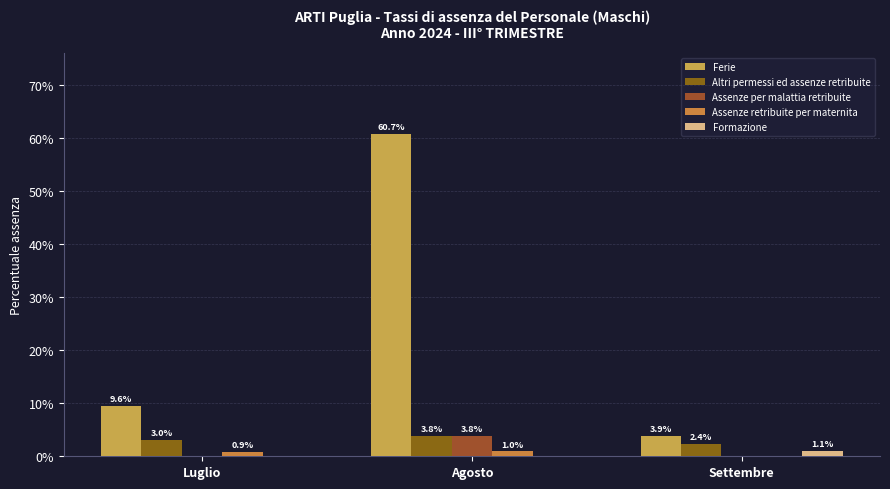

True or false: Assenze per malattia retribuite has a value of 0.0 at Luglio.

True